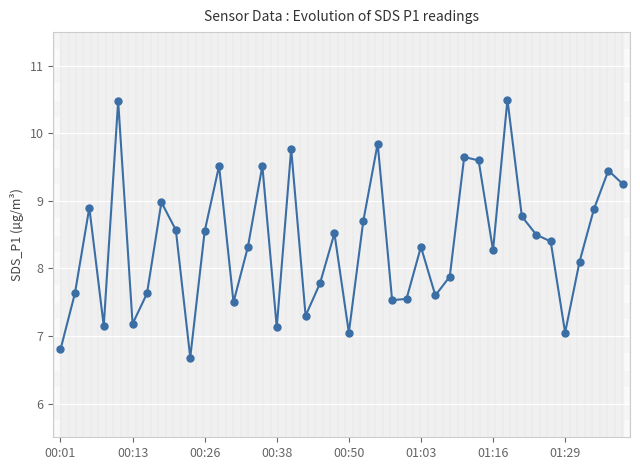

The value at 28 is 5.6. True or false?

False